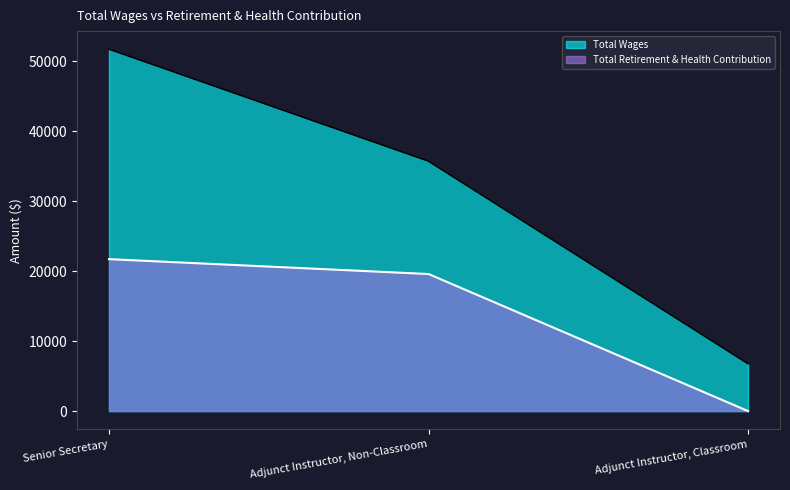

Which label corresponds to the largest value in the chart?

Senior Secretary